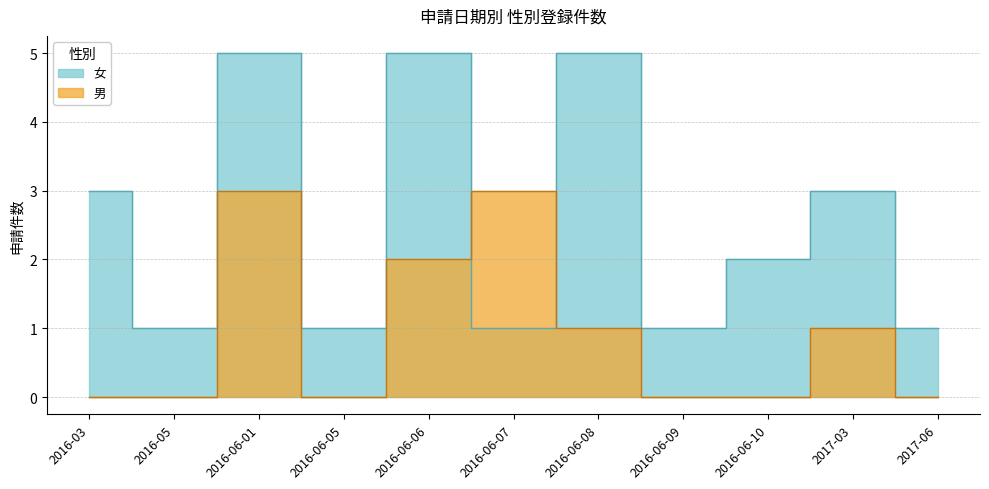

List the labels in order of 學生年級 (count) value, largest first.

2016-06-01, 2016-06-06, 2016-06-08, 2016-06-07, 2016-03, 2016-06-10, 2016-05, 2016-06-05, 2016-06-09, 2017-03, 2017-06